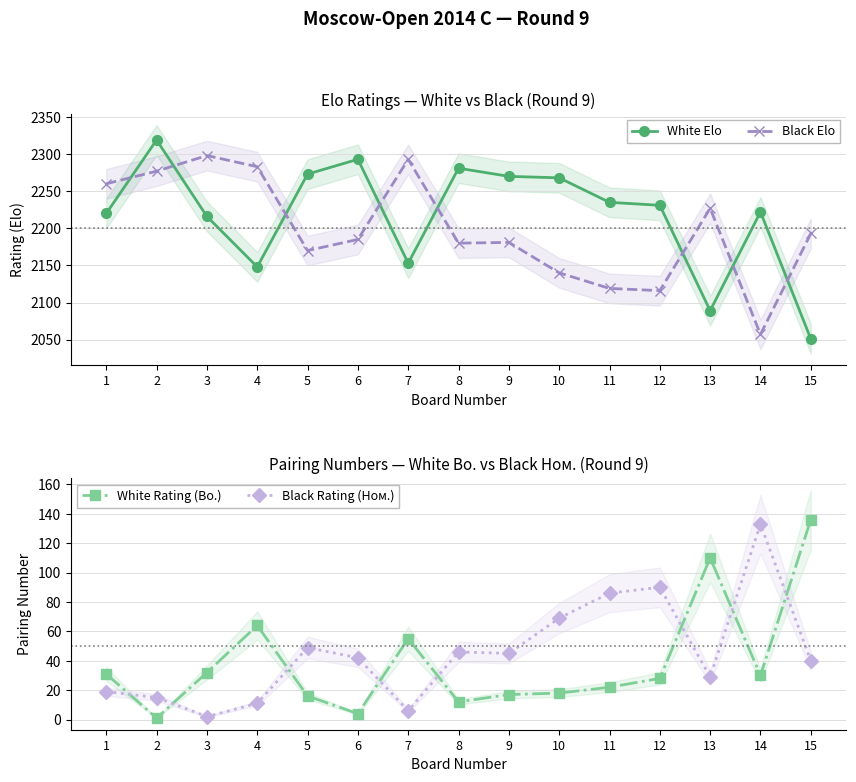

Is this an area chart (filled region under the line)?

No